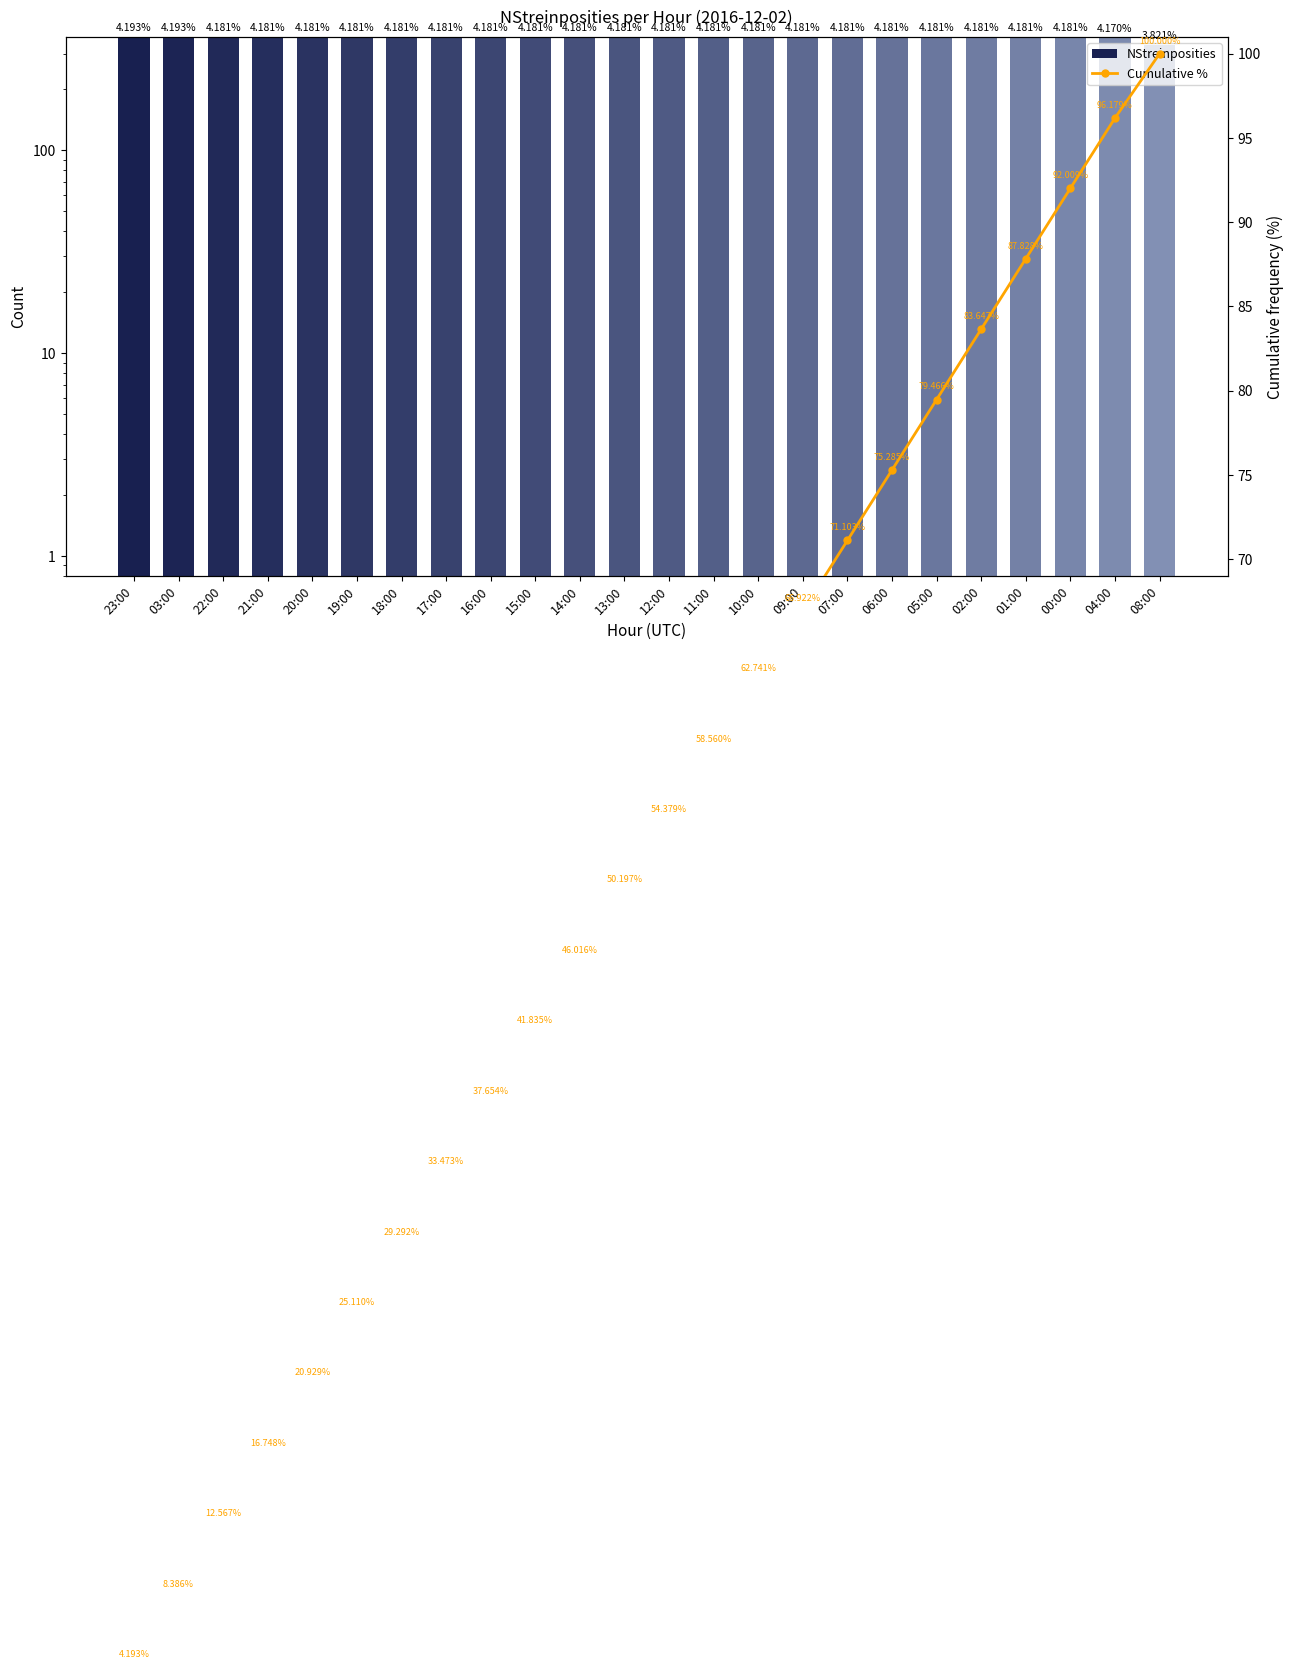

Rank the series by their average value, from lowest to highest.

Cumulative %, NStreinposities